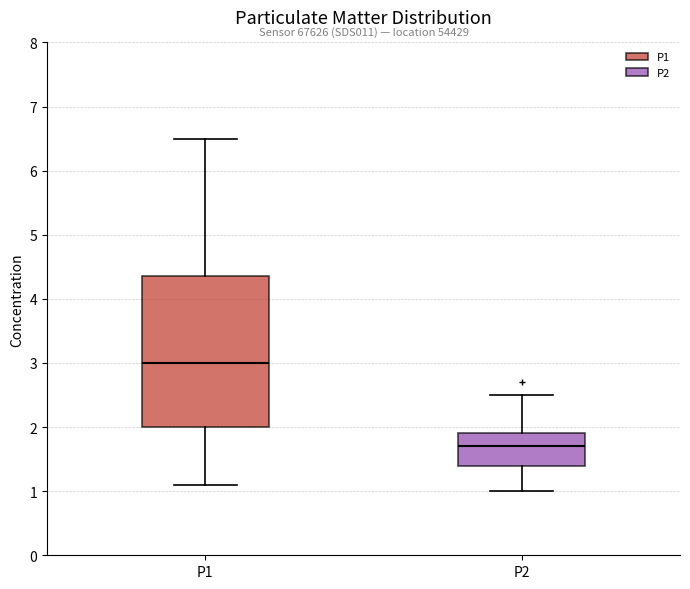

Where does the upper whisker of the box for P2 end on the y-axis? The values are not printed on the chart, so give them approximately, as read against the axis.

2.5